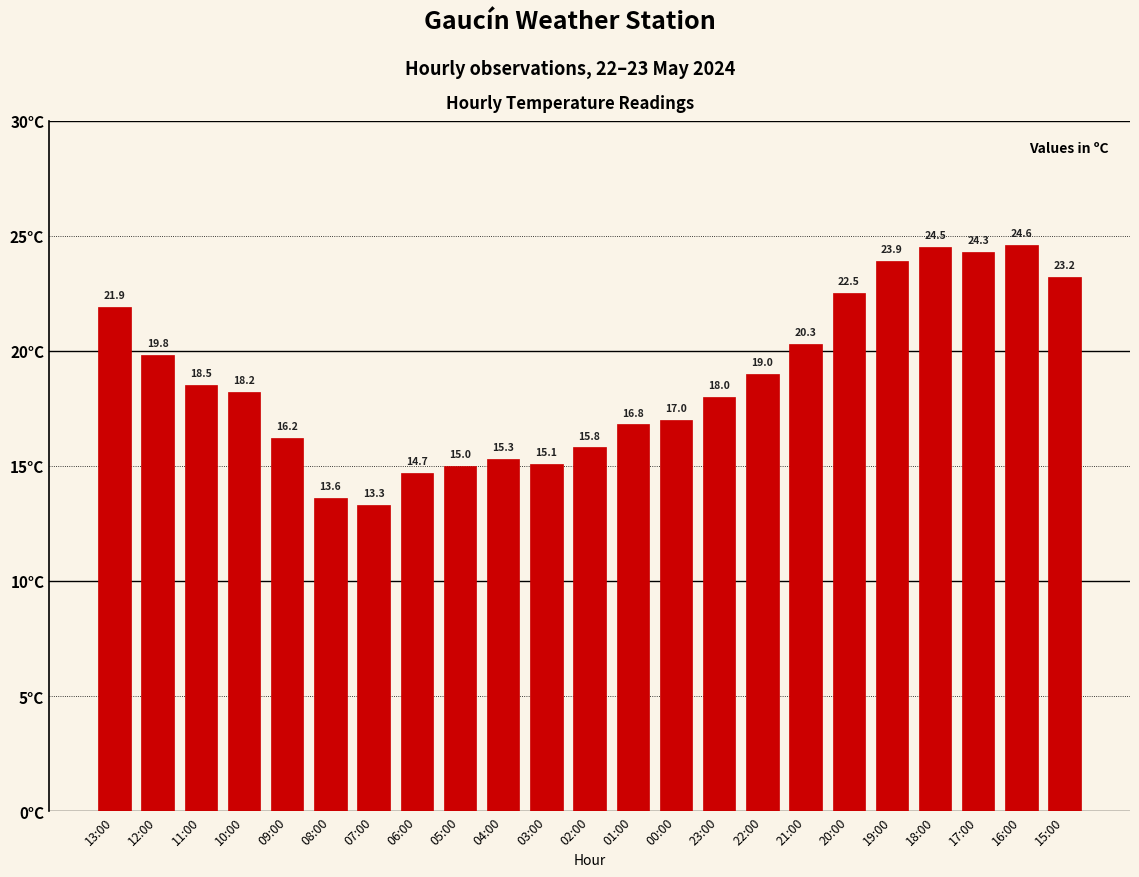

Reading left to right, what are all the values shown in this chart?

21.9	19.8	18.5	18.2	16.2	13.6	13.3	14.7	15.0	15.3	15.1	15.8	16.8	17.0	18.0	19.0	20.3	22.5	23.9	24.5	24.3	24.6	23.2